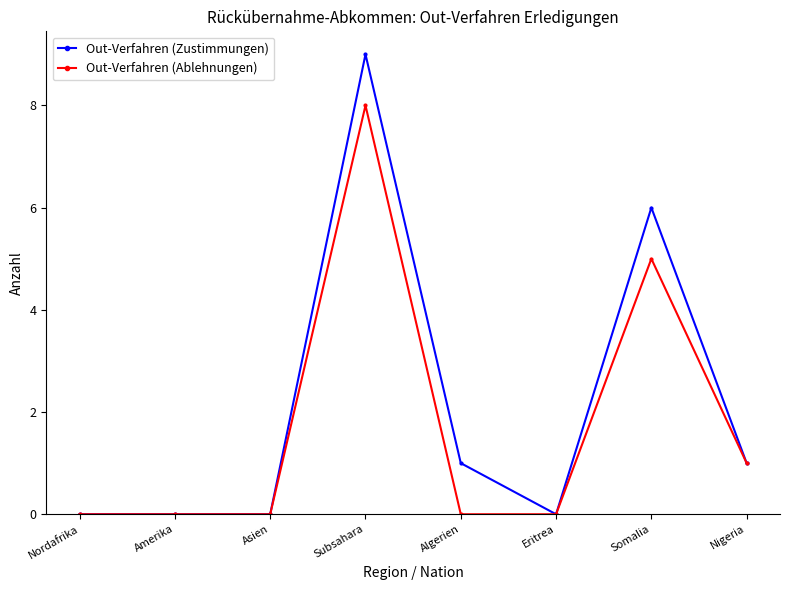

What position from the left is Amerika?

2